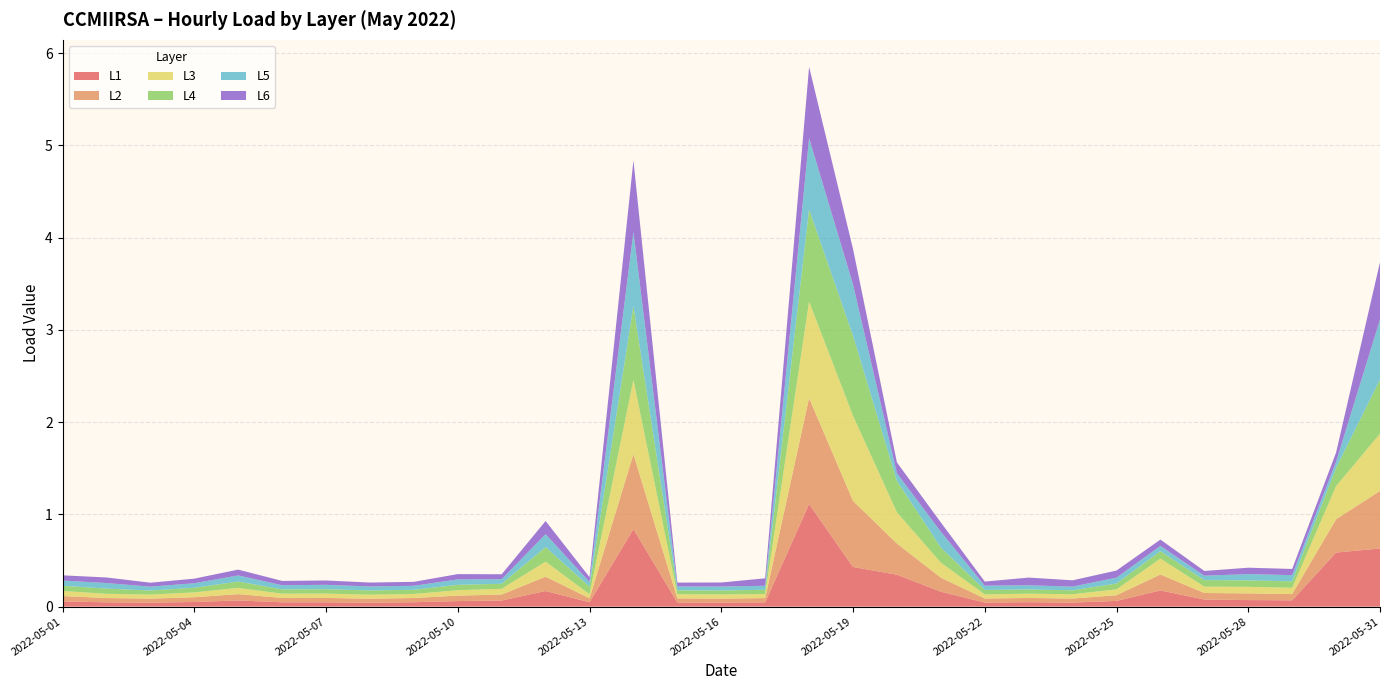

Reading left to right, what are all the values shown in this chart?

L1: 0.1	0.0	0.0	0.1	0.1	0.0	0.0	0.0	0.0	0.1	0.1	0.2	0.0	0.8	0.0	0.0	0.0	1.1	0.4	0.3	0.2	0.0	0.0	0.0	0.1	0.2	0.1	0.1	0.1	0.6	0.6
L2: 0.1	0.0	0.0	0.1	0.1	0.0	0.0	0.0	0.0	0.1	0.1	0.2	0.0	0.8	0.0	0.0	0.0	1.1	0.7	0.3	0.2	0.0	0.0	0.0	0.1	0.2	0.1	0.1	0.1	0.4	0.6
L3: 0.1	0.0	0.0	0.1	0.1	0.0	0.0	0.0	0.0	0.1	0.1	0.2	0.0	0.8	0.0	0.0	0.0	1.0	0.9	0.3	0.2	0.0	0.0	0.0	0.1	0.2	0.1	0.1	0.1	0.4	0.6
L4: 0.1	0.1	0.0	0.0	0.1	0.0	0.0	0.0	0.0	0.1	0.1	0.2	0.1	0.8	0.0	0.0	0.0	1.0	0.9	0.3	0.2	0.0	0.0	0.0	0.1	0.1	0.1	0.1	0.1	0.2	0.6
L5: 0.1	0.1	0.0	0.0	0.1	0.0	0.0	0.0	0.0	0.1	0.0	0.1	0.1	0.8	0.0	0.0	0.0	0.8	0.6	0.1	0.2	0.0	0.0	0.0	0.1	0.1	0.0	0.1	0.1	0.1	0.7
L6: 0.1	0.1	0.0	0.0	0.1	0.0	0.0	0.0	0.0	0.1	0.1	0.1	0.1	0.8	0.0	0.0	0.1	0.8	0.4	0.1	0.1	0.0	0.1	0.1	0.1	0.1	0.1	0.1	0.1	0.1	0.6